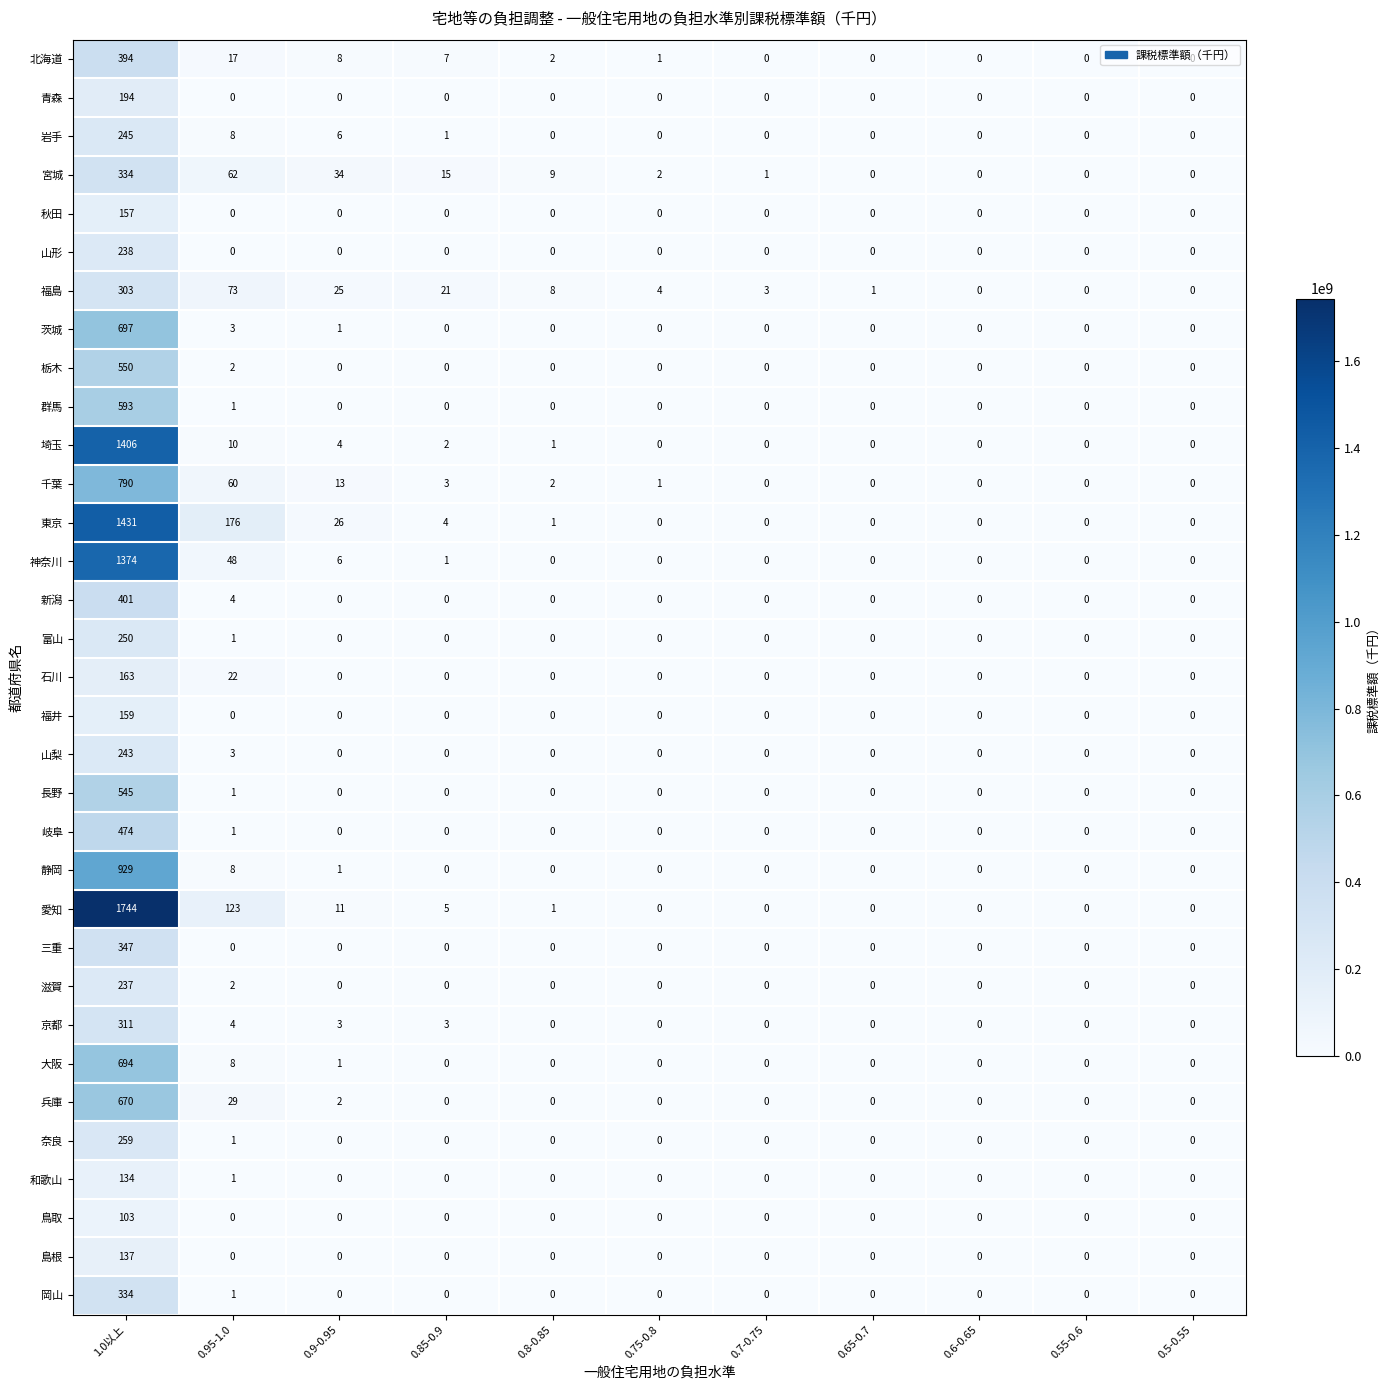

At which category is the sum across all series the highest?

1.0以上